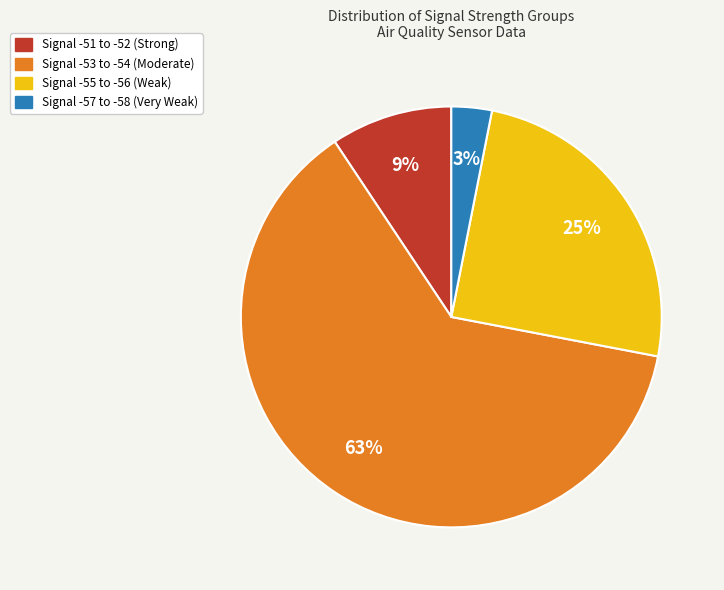

Does any single category account for the majority?

Yes